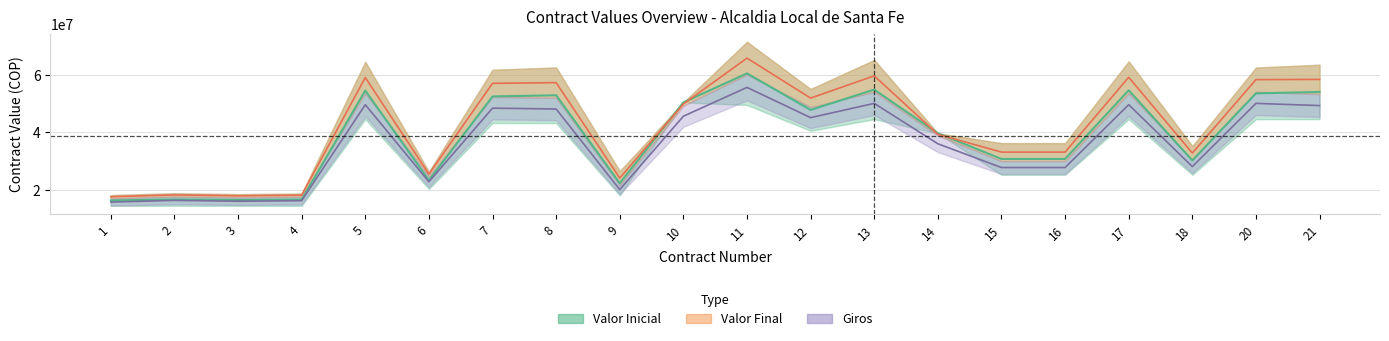

How many lines are shown in the chart?

3